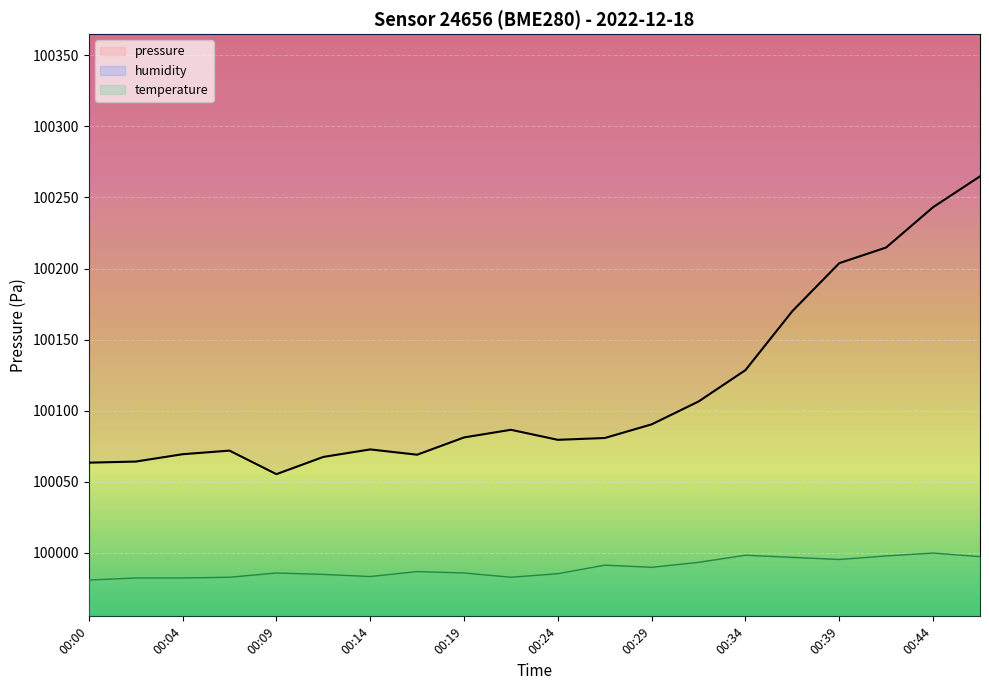

What is the value of the temperature point at the 18th from the left?

99997.9